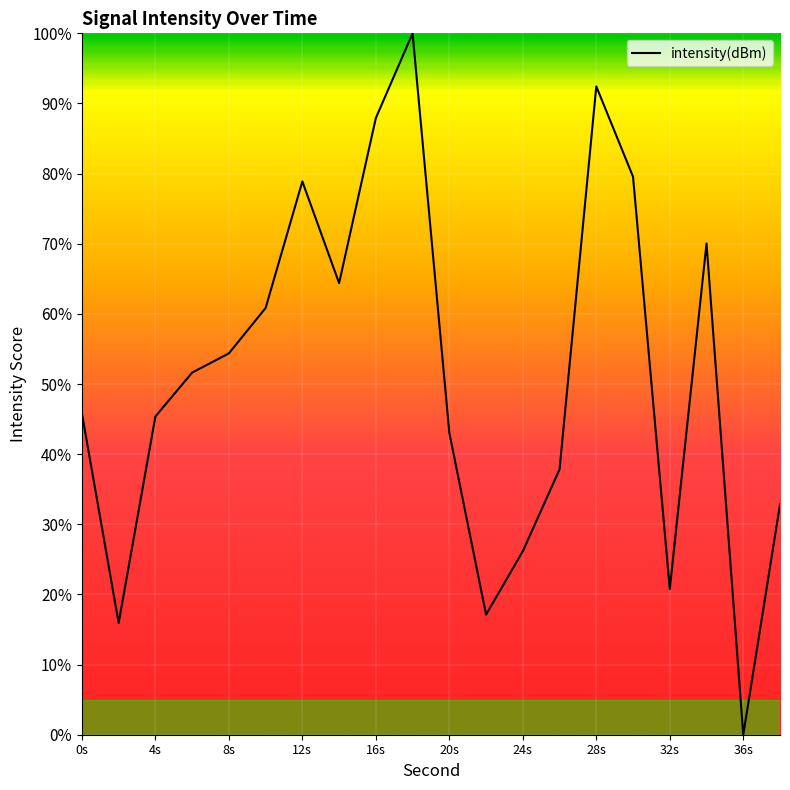

What is the maximum value shown in the chart?

100.0